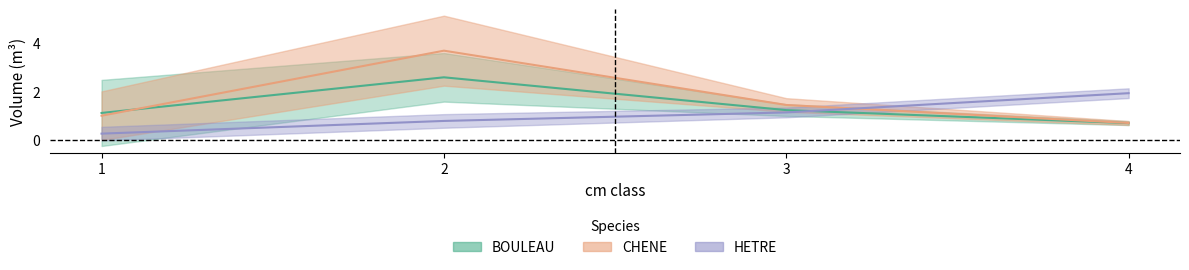

Between 2 and 4, which series saw the biggest shift?

CHENE